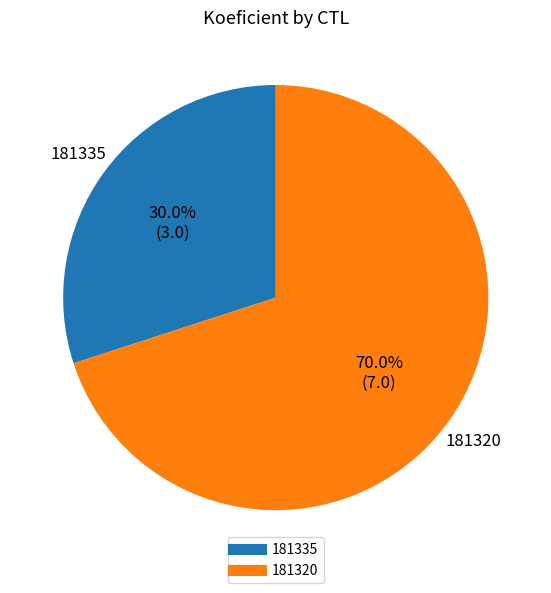

Count the number of slices in the pie.

2